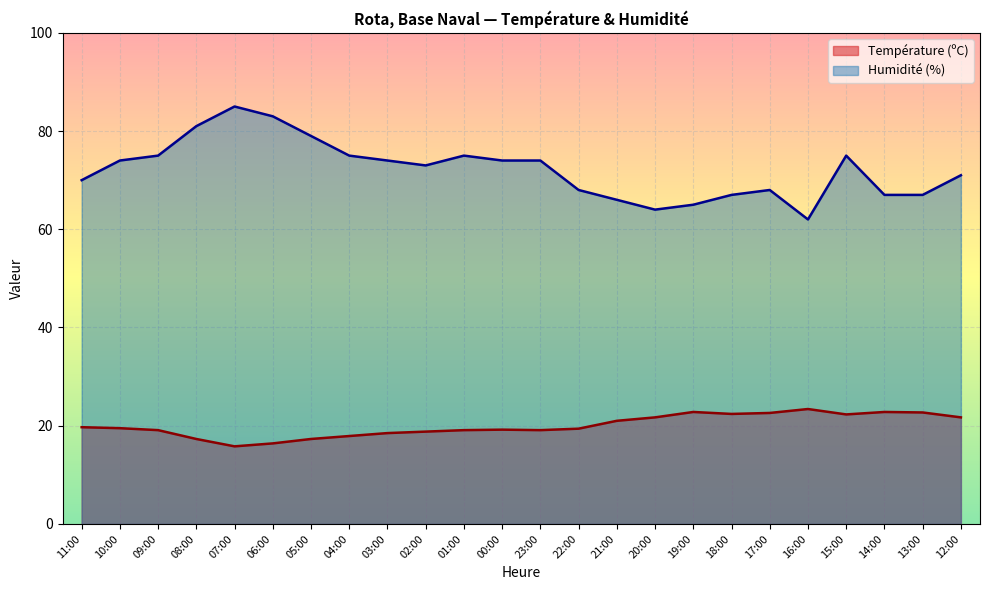

How many data points does each series have?

24